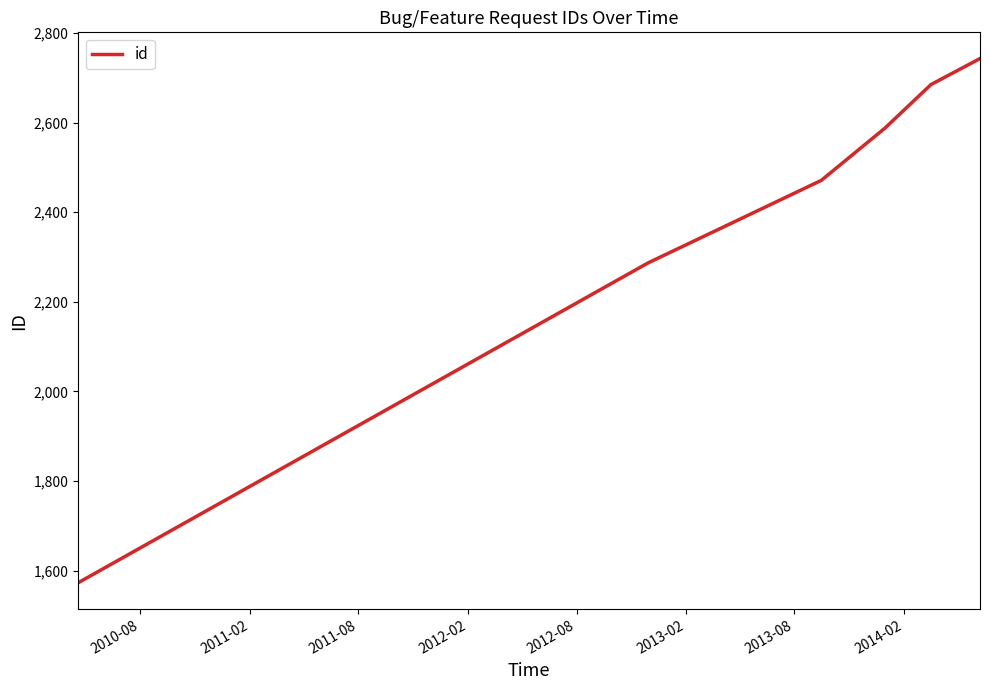

What is the difference between the maximum and minimum values?

1170